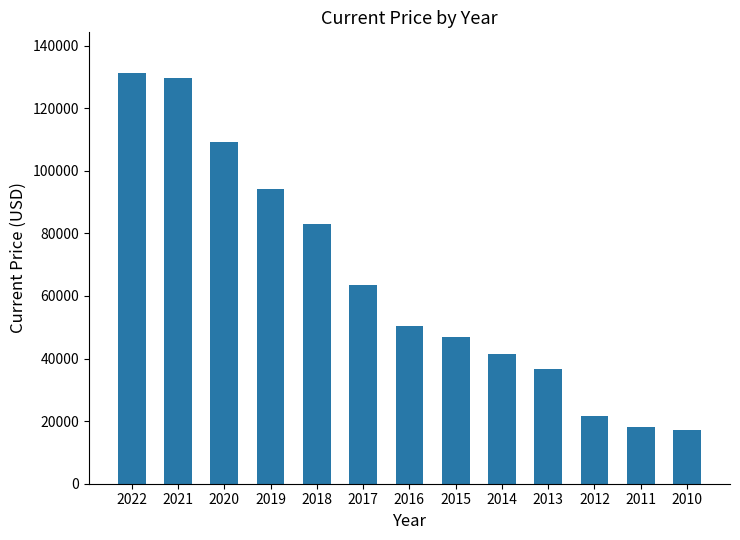

True or false: the data shows 63474 at 2017.

True